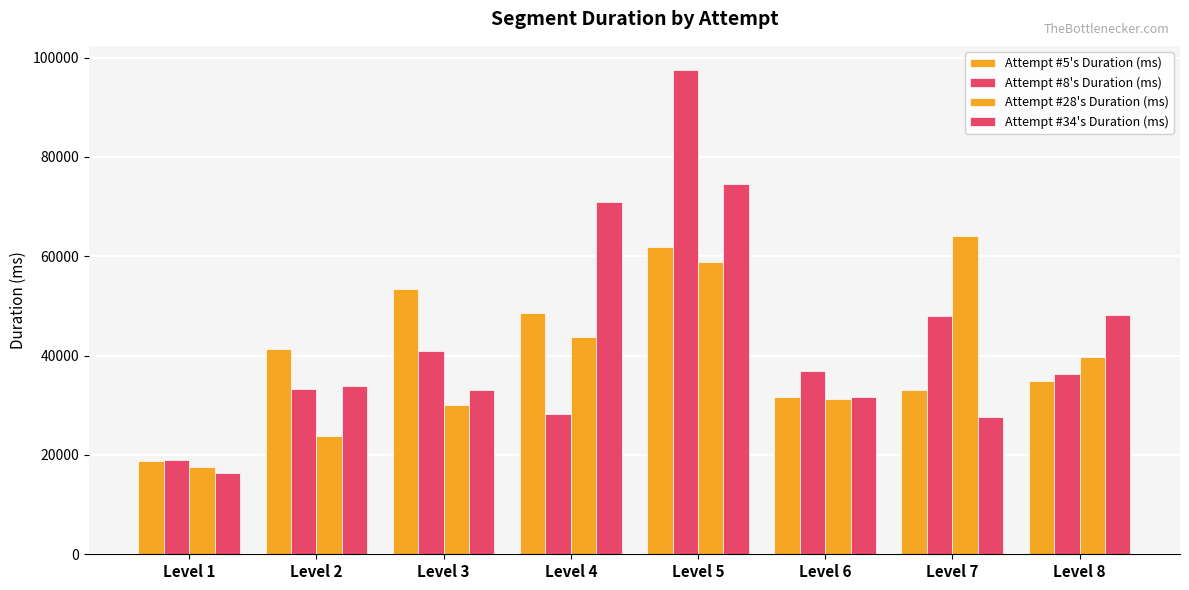

How many data points in Attempt #34's Duration (ms) are less than 33876?

4